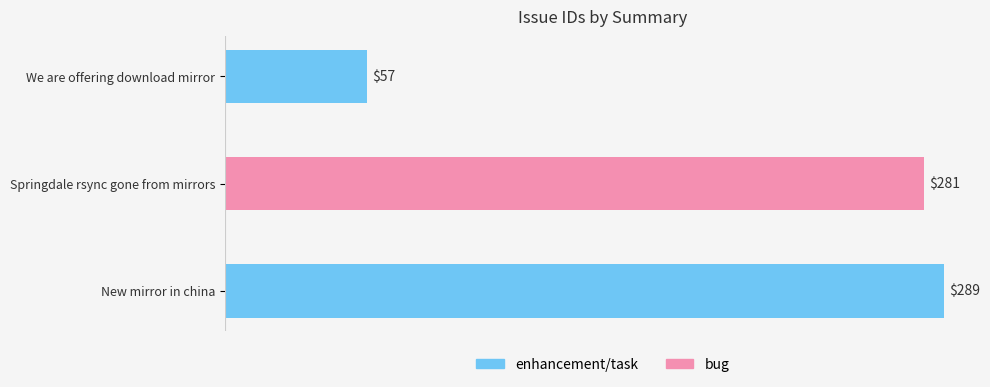

The chart shows a value of 281 at Springdale rsync gone from mirrors. True or false?

True